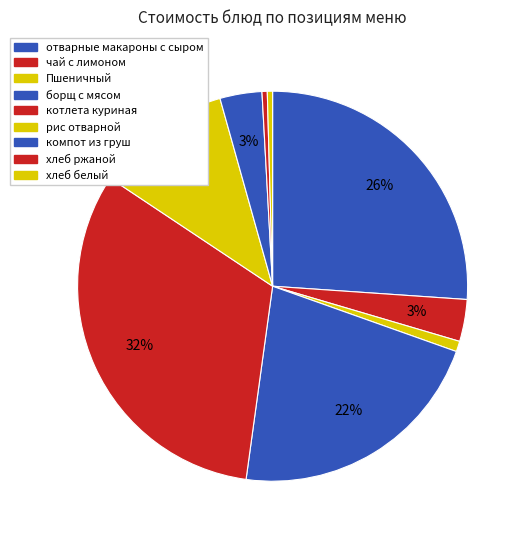

To the nearest percent, what portion does Пшеничный represent?

1%